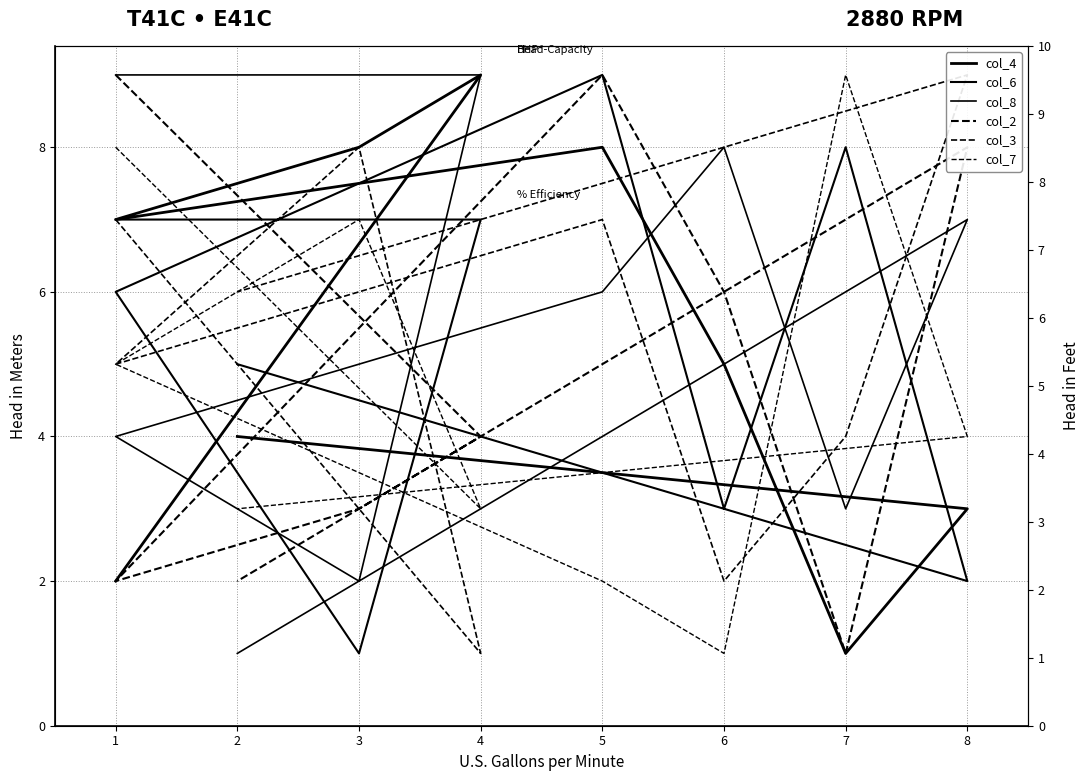

Between which two adjacent categories do col_2 and col_6 first intersect?

1 and 4